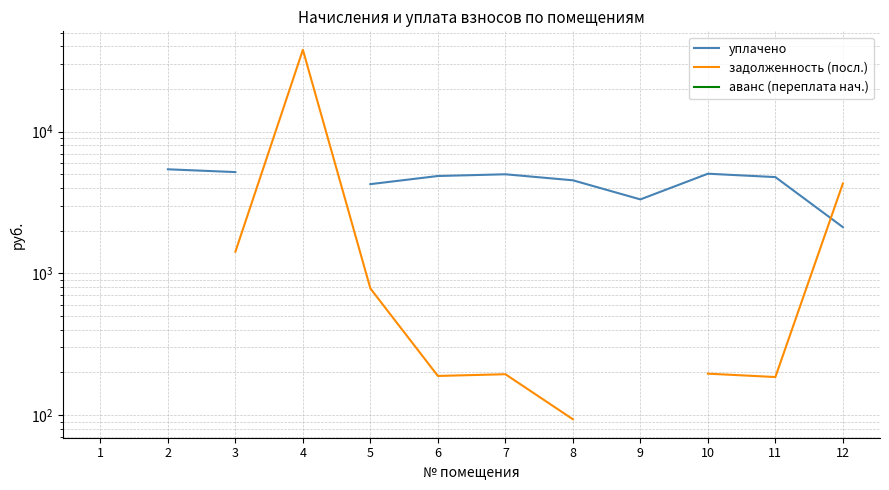

Where does the задолженность (посл.) series first go above 195?

1